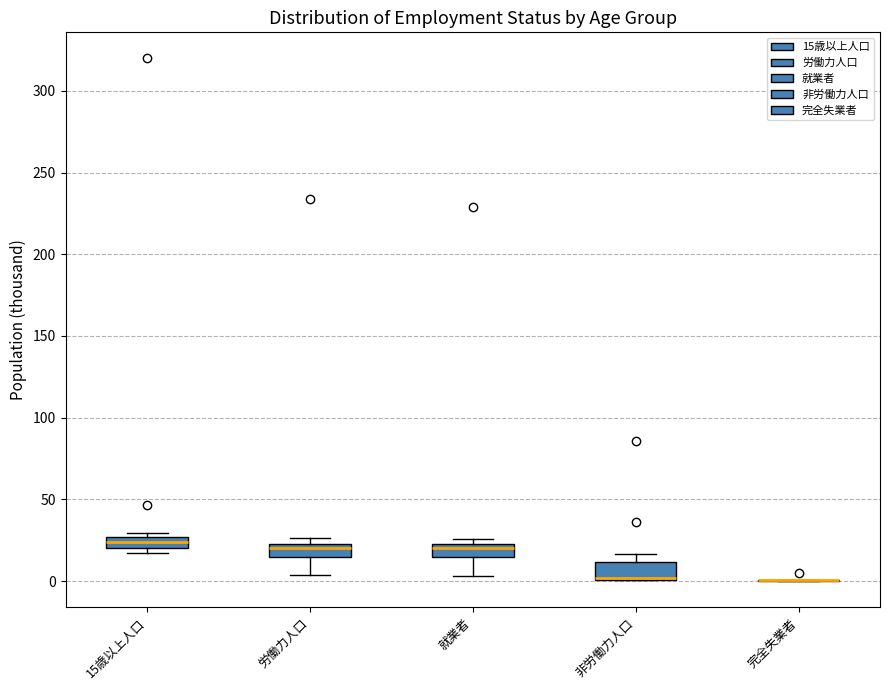

Where is the upper edge of the box for 15歳以上人口 on the y-axis? The values are not printed on the chart, so give them approximately, as read against the axis.

25